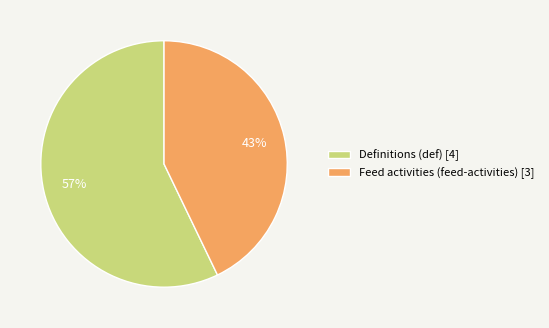

Is the sum of Feed activities (feed-activities) [3] and Definitions (def) [4] greater than half?

Yes